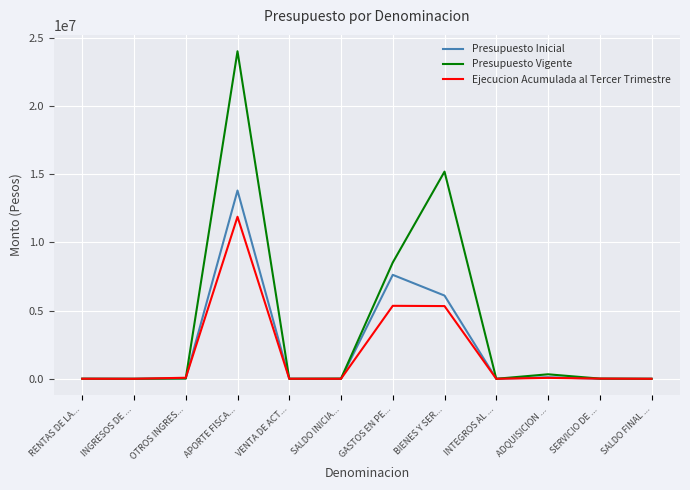

The value of Ejecucion Acumulada al Tercer Trimestre at GASTOS EN PE... is 1352545. True or false?

False